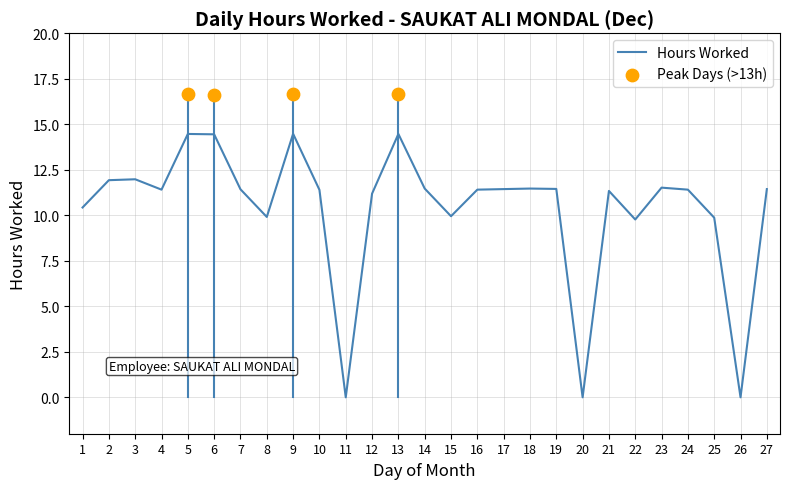

What is the change in value from 3 to 17?

-0.5